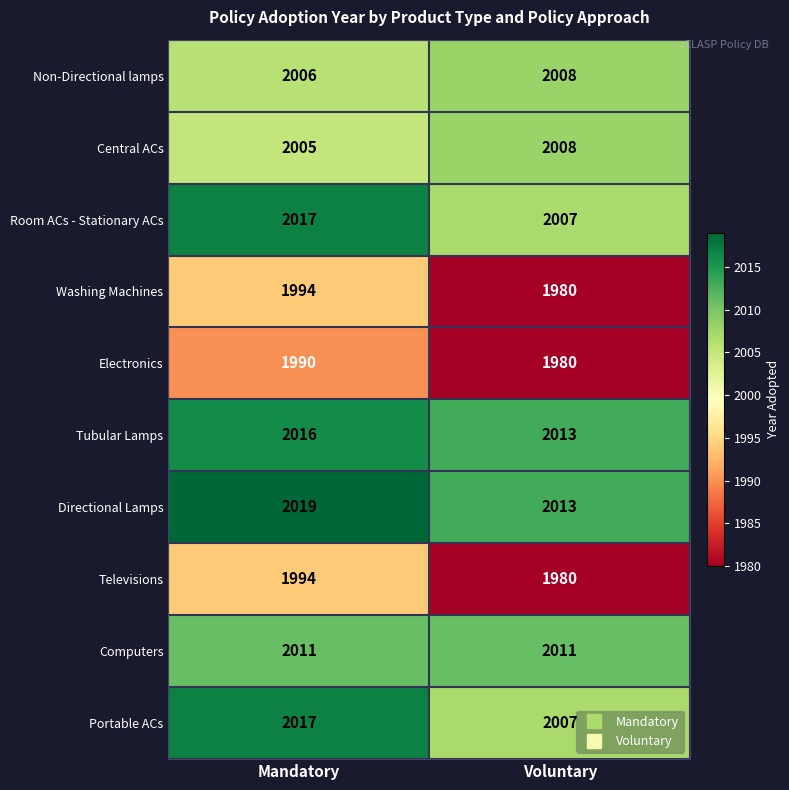

How many data points does each series have?

2